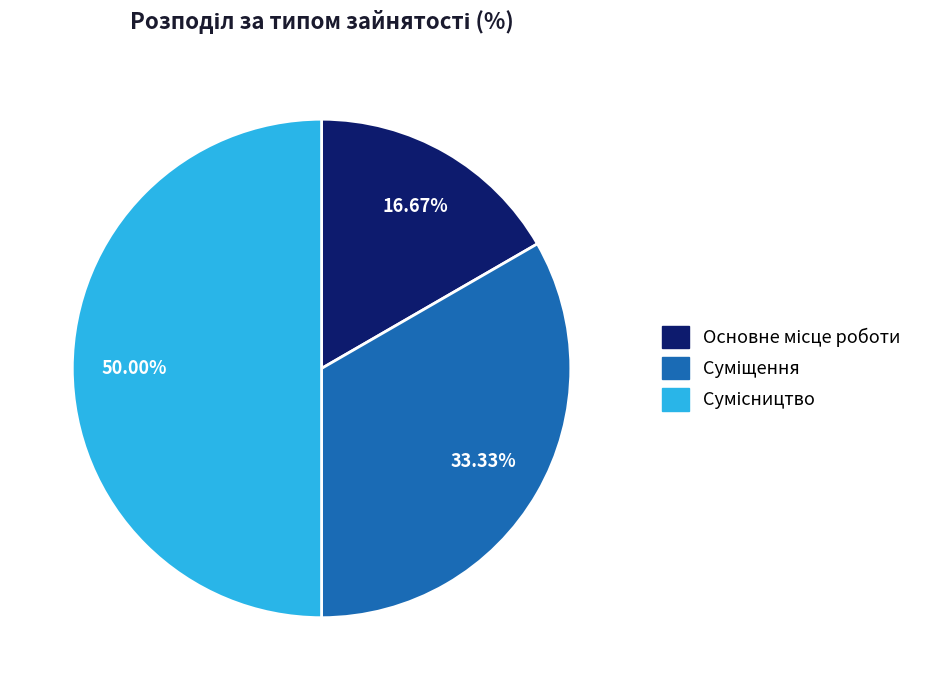

What is the total percentage of Сумісництво and Суміщення?

83.3%